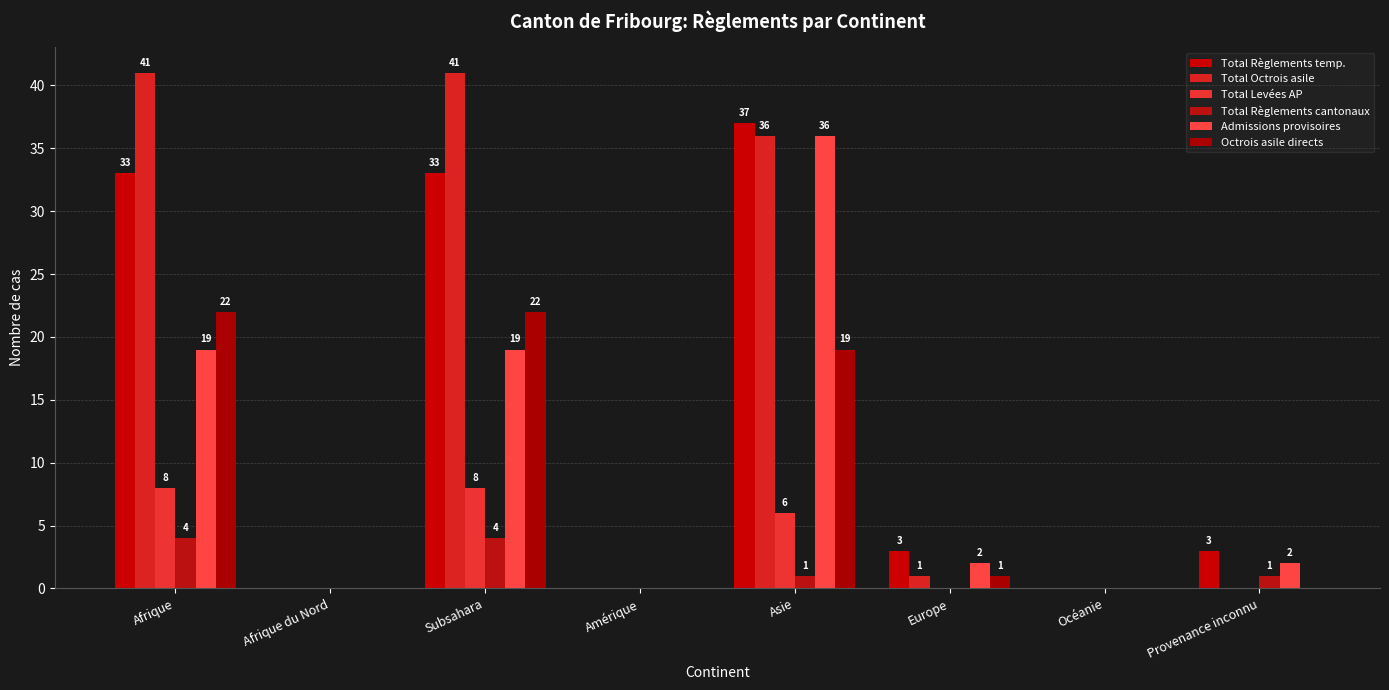

Reading left to right, extract all data points from this chart.

Total Règlements temp.: 33	0	33	0	37	3	0	3
Total Octrois asile: 41	0	41	0	36	1	0	0
Total Levées AP: 8	0	8	0	6	0	0	0
Total Règlements cantonaux: 4	0	4	0	1	0	0	1
Admissions provisoires: 19	0	19	0	36	2	0	2
Octrois asile directs: 22	0	22	0	19	1	0	0